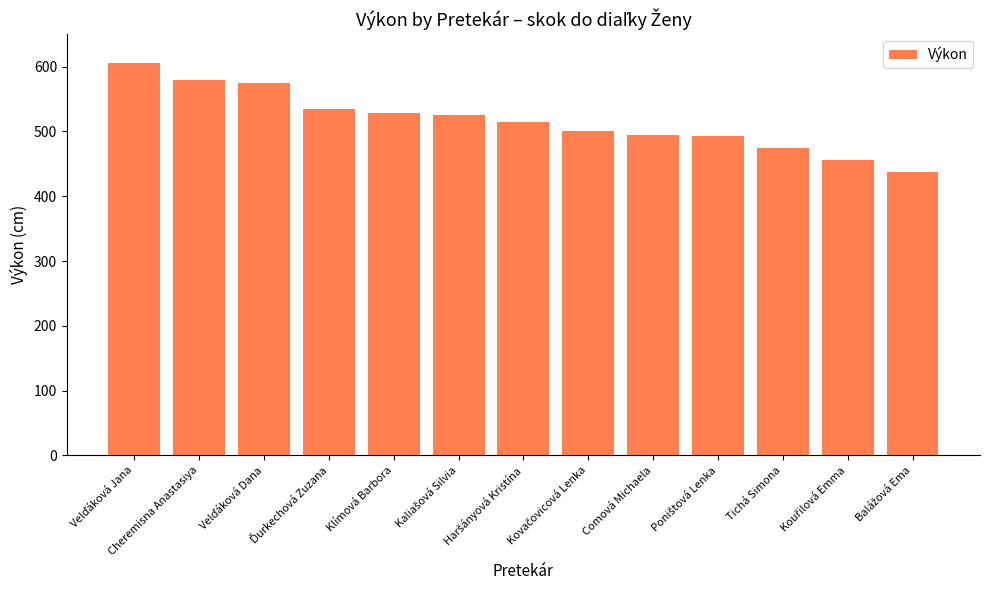

What is the minimum value shown in the chart?

437